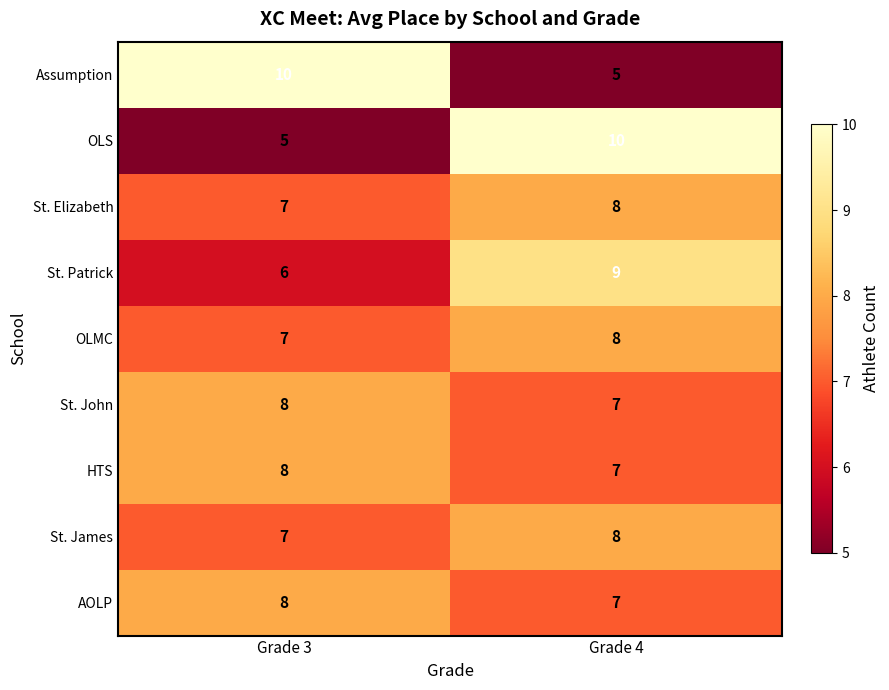

At which category is the sum across all series the highest?

Grade 4